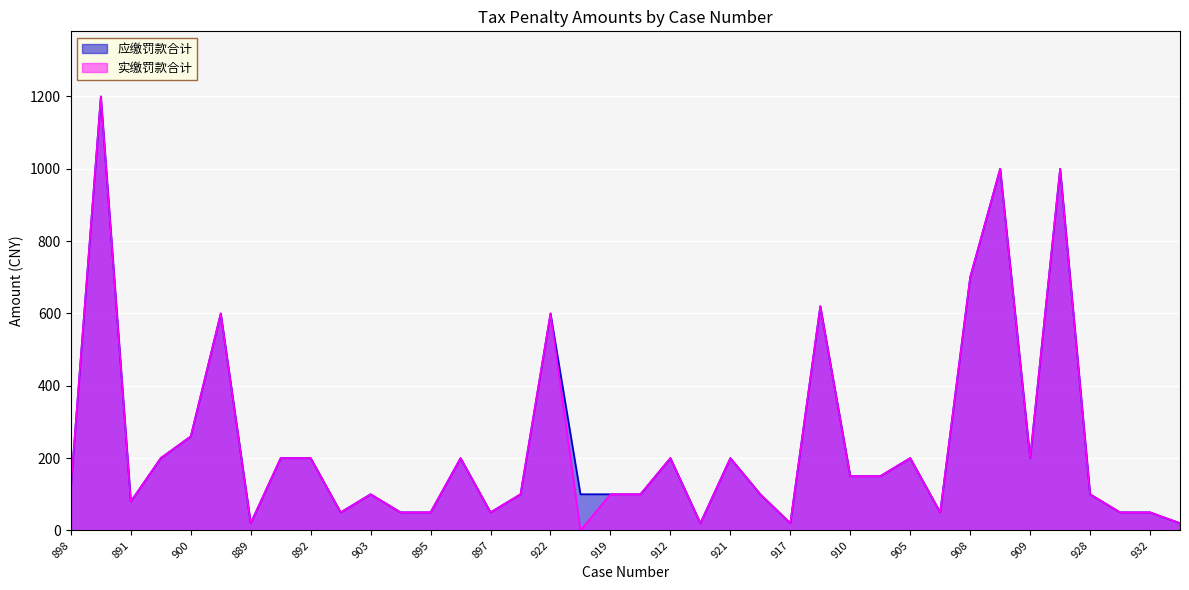

Between 901 and 926, which is larger?

901